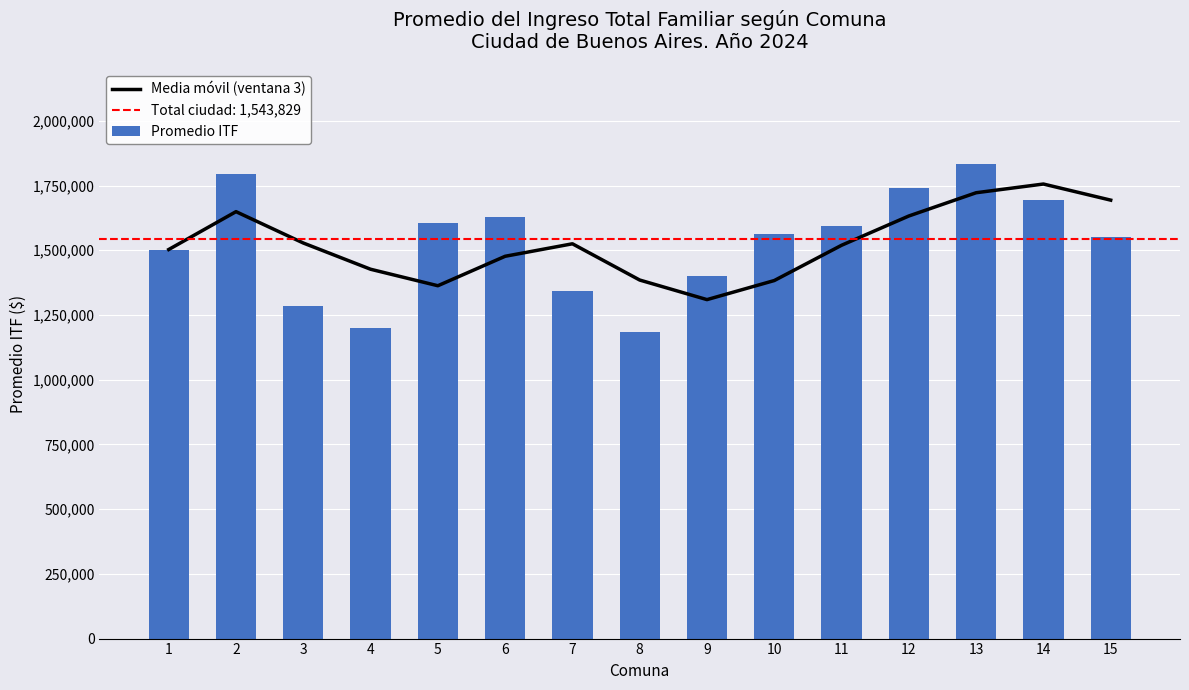

The value of Media móvil (ventana 3) at 9 is 1309397.0. True or false?

True